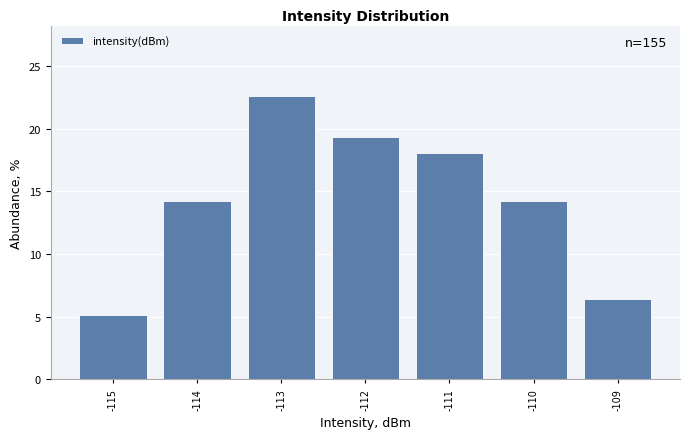

Reading left to right, transcribe all the data shown in this chart.

-115=5.2	-114=14.2	-113=22.6	-112=19.4	-111=18.1	-110=14.2	-109=6.5